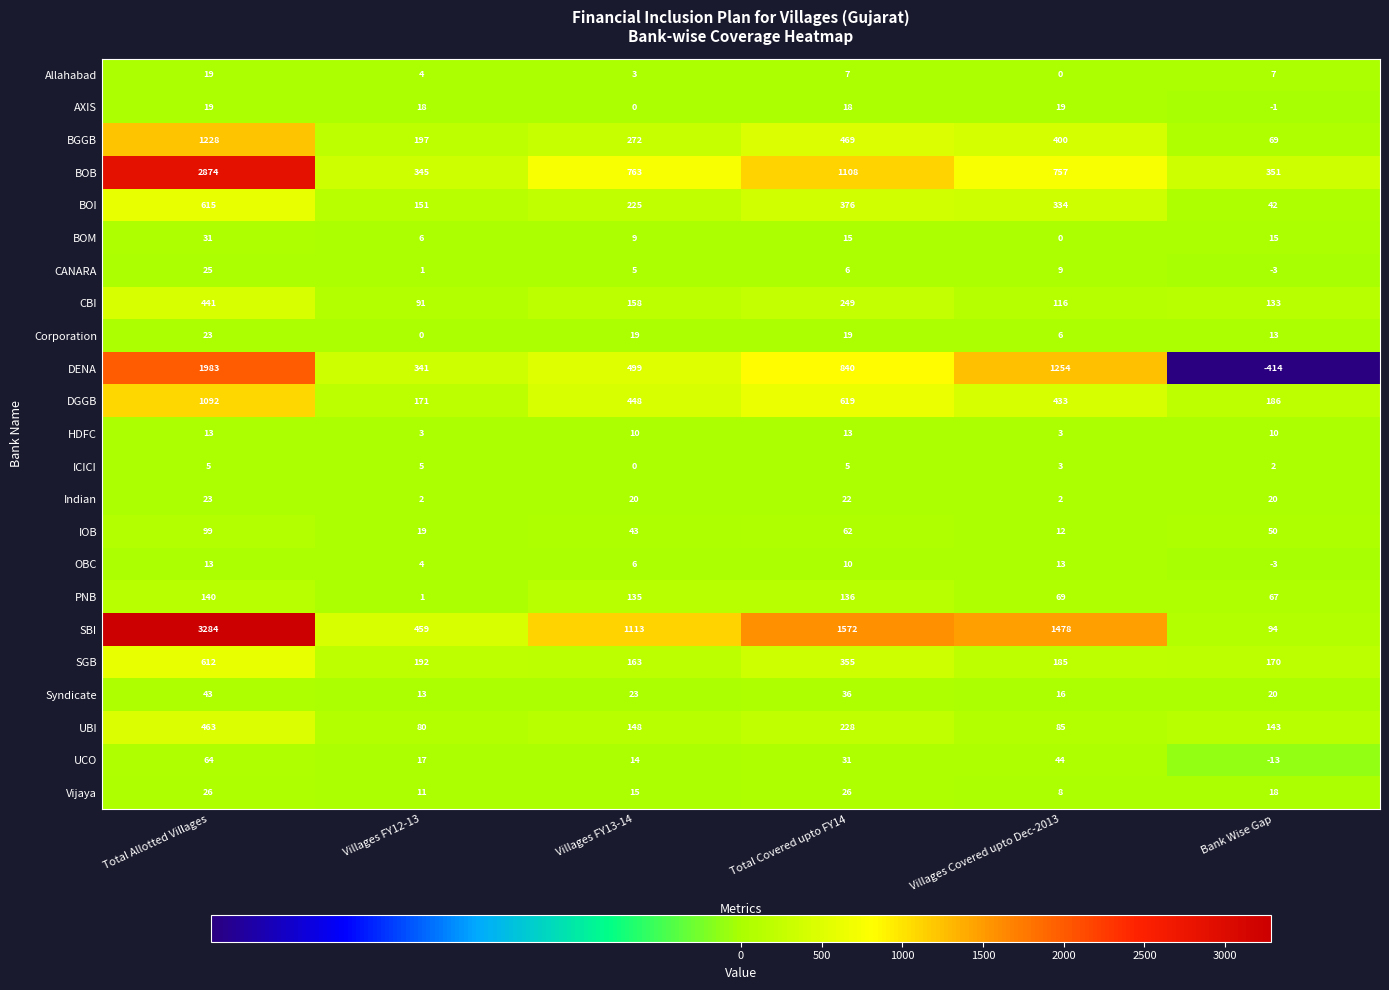

Which series has the largest total across all categories?

SBI